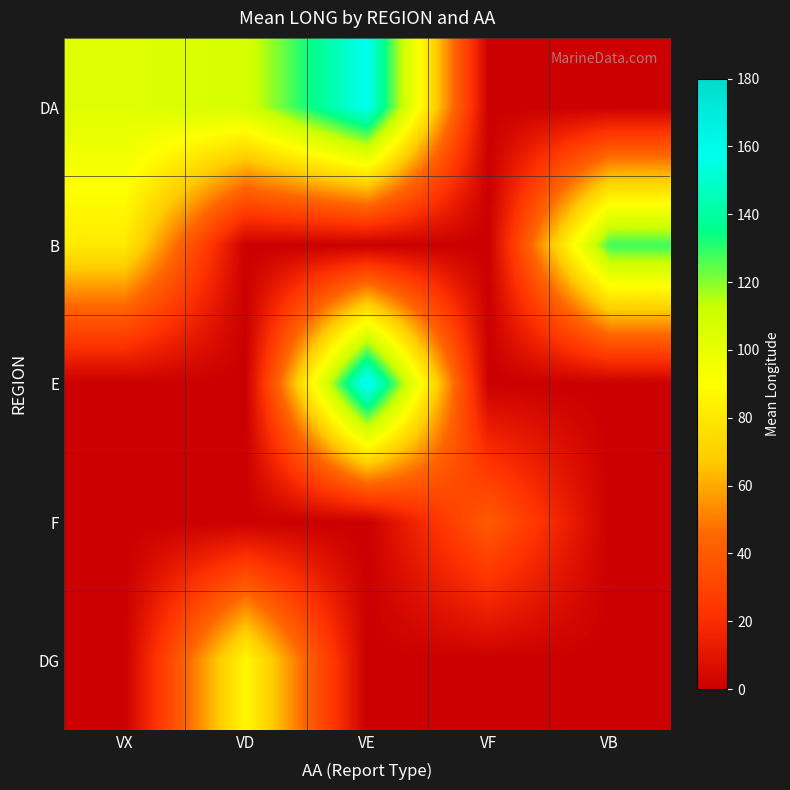

Rank the series at VF from lowest to highest value.

DA, B, E, DG, F